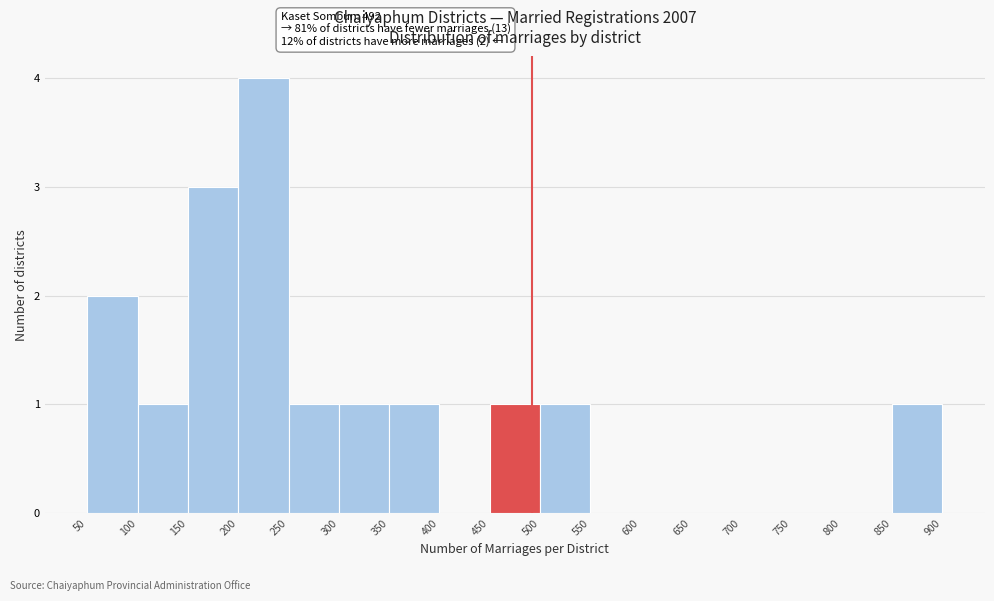

Which range on the x-axis has the tallest bar?

200 to 250